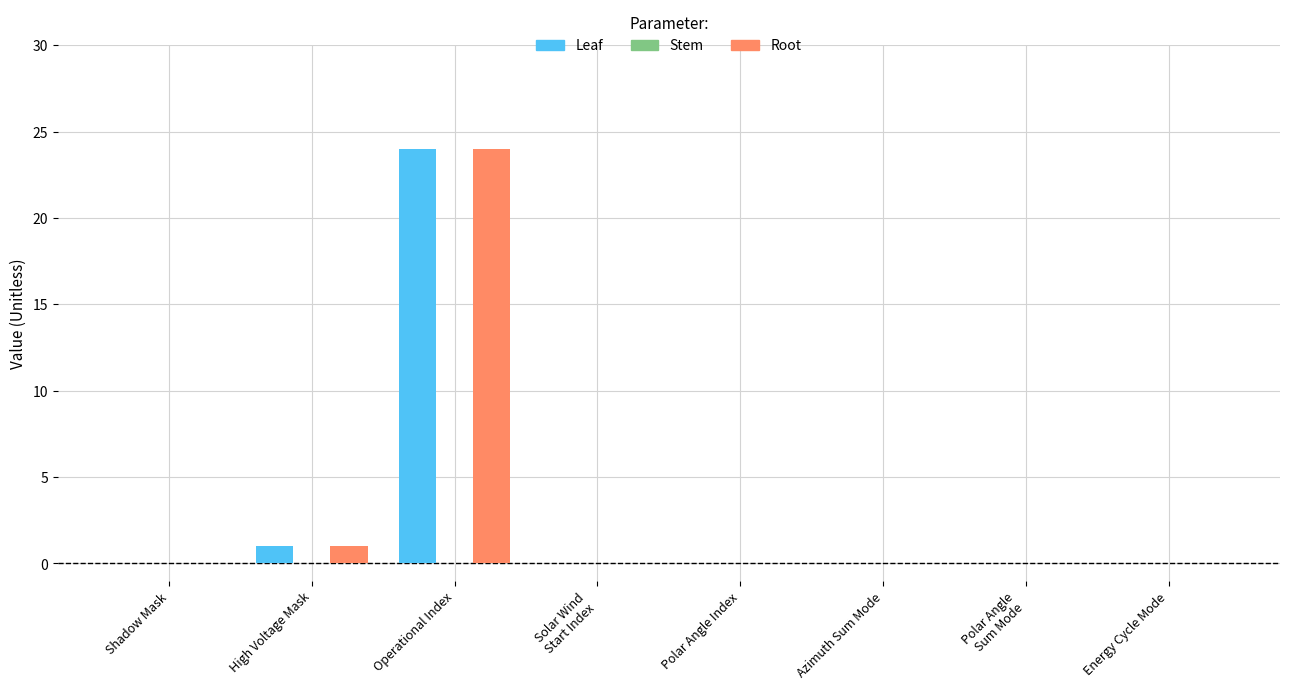

Which label corresponds to the largest value in the chart?

Operational Index